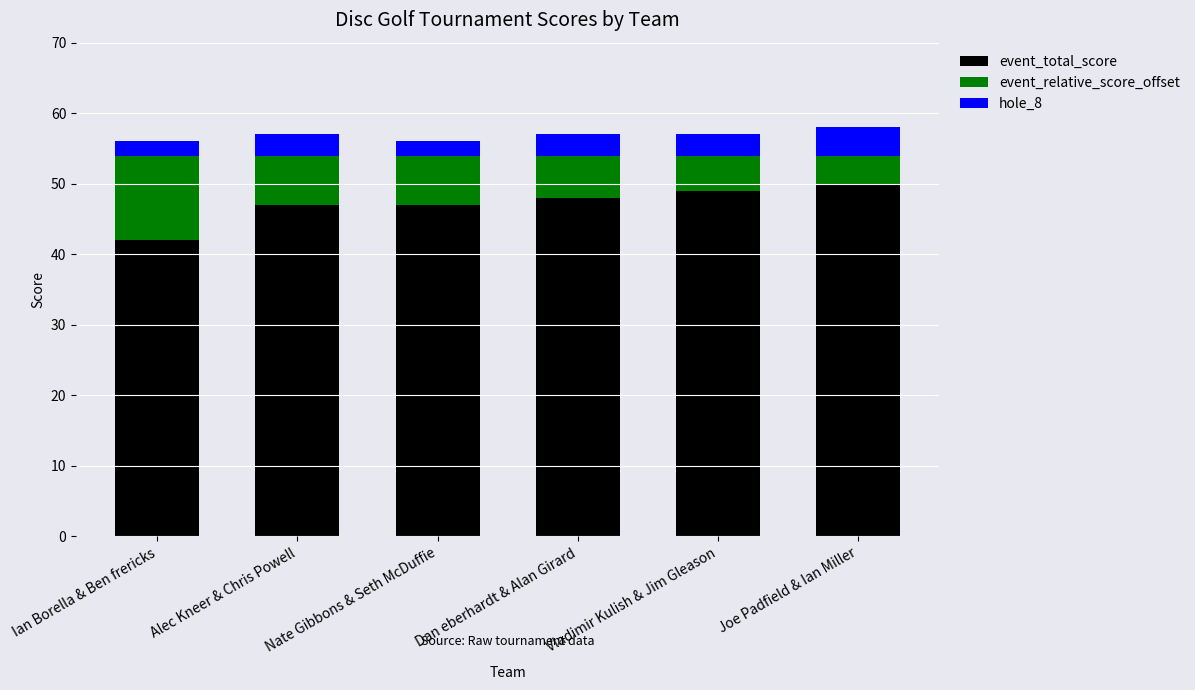

What is the total value across all series at Nate Gibbons & Seth McDuffie?

56